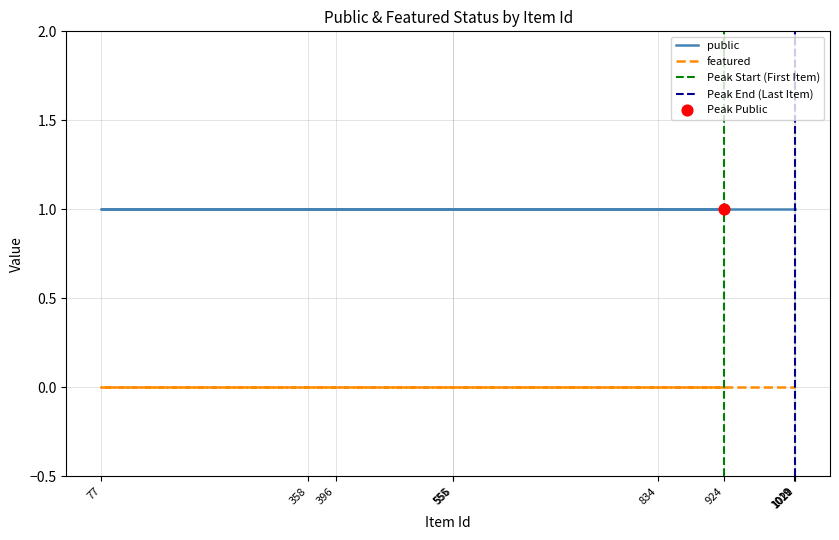

Which series reaches the minimum Y coordinate?

featured